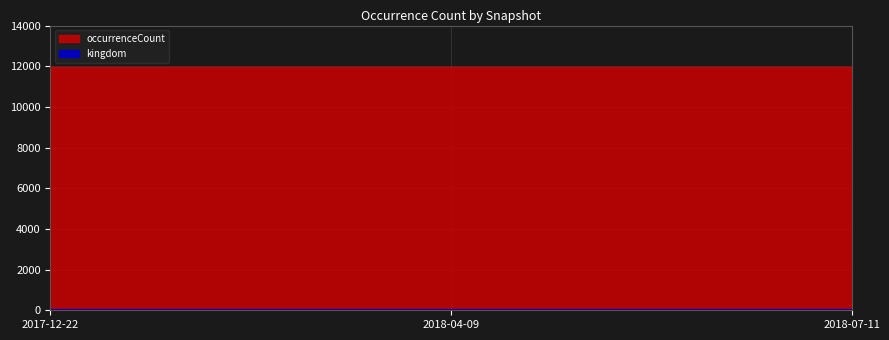

Between 2018-04-09 and 2018-07-11, which series saw the biggest shift?

occurrenceCount